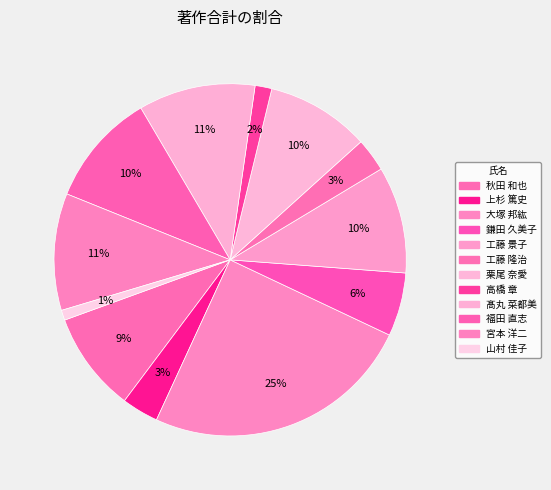

What percentage is the 大塚 邦紘 slice, to the nearest percent?

25%